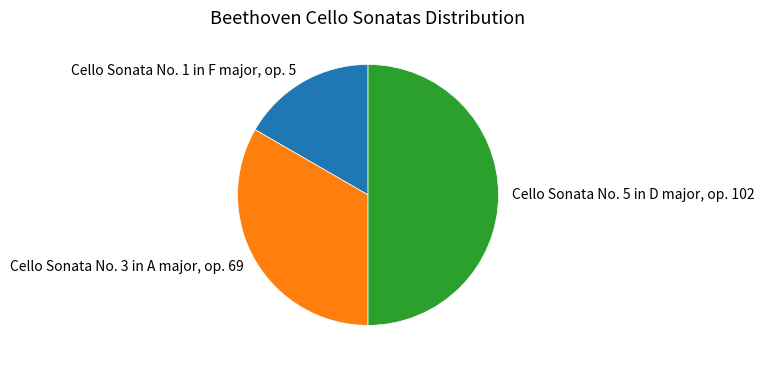

Does Cello Sonata No. 3 in A major, op. 69 represent more than half of the total?

No